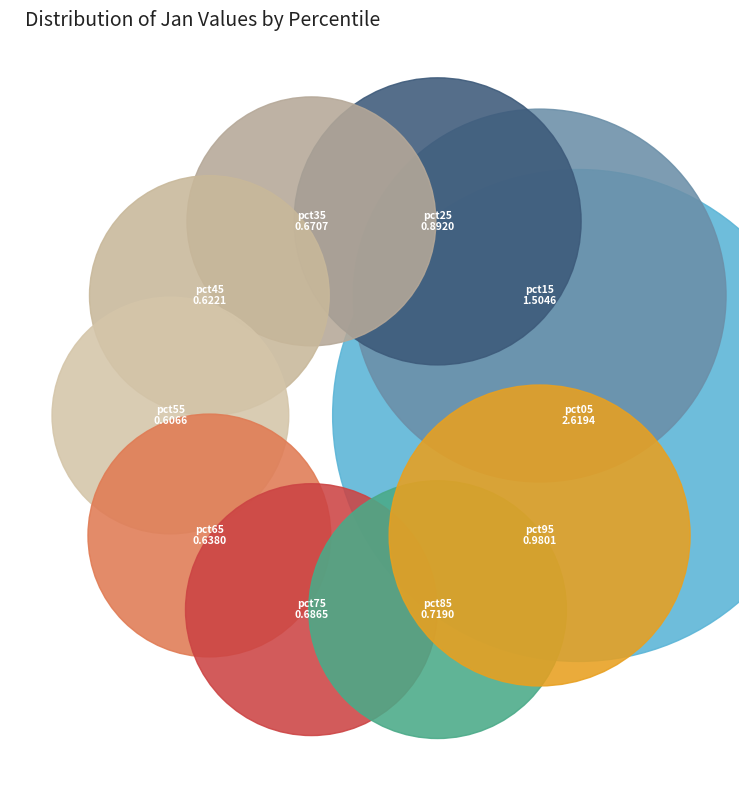

What is the change in value from pct25 to pct75?

-0.2